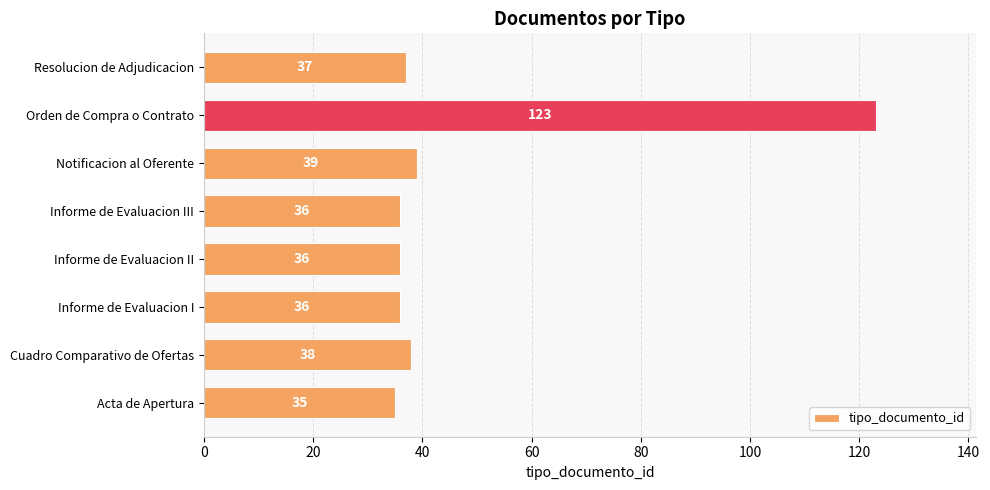

Where is the data nearest to the value 79?

Notificacion al Oferente